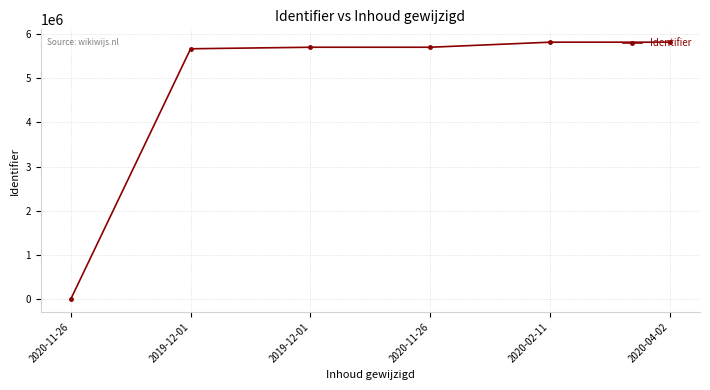

The chart shows a value of 5696648 at 2020-11-26. True or false?

True